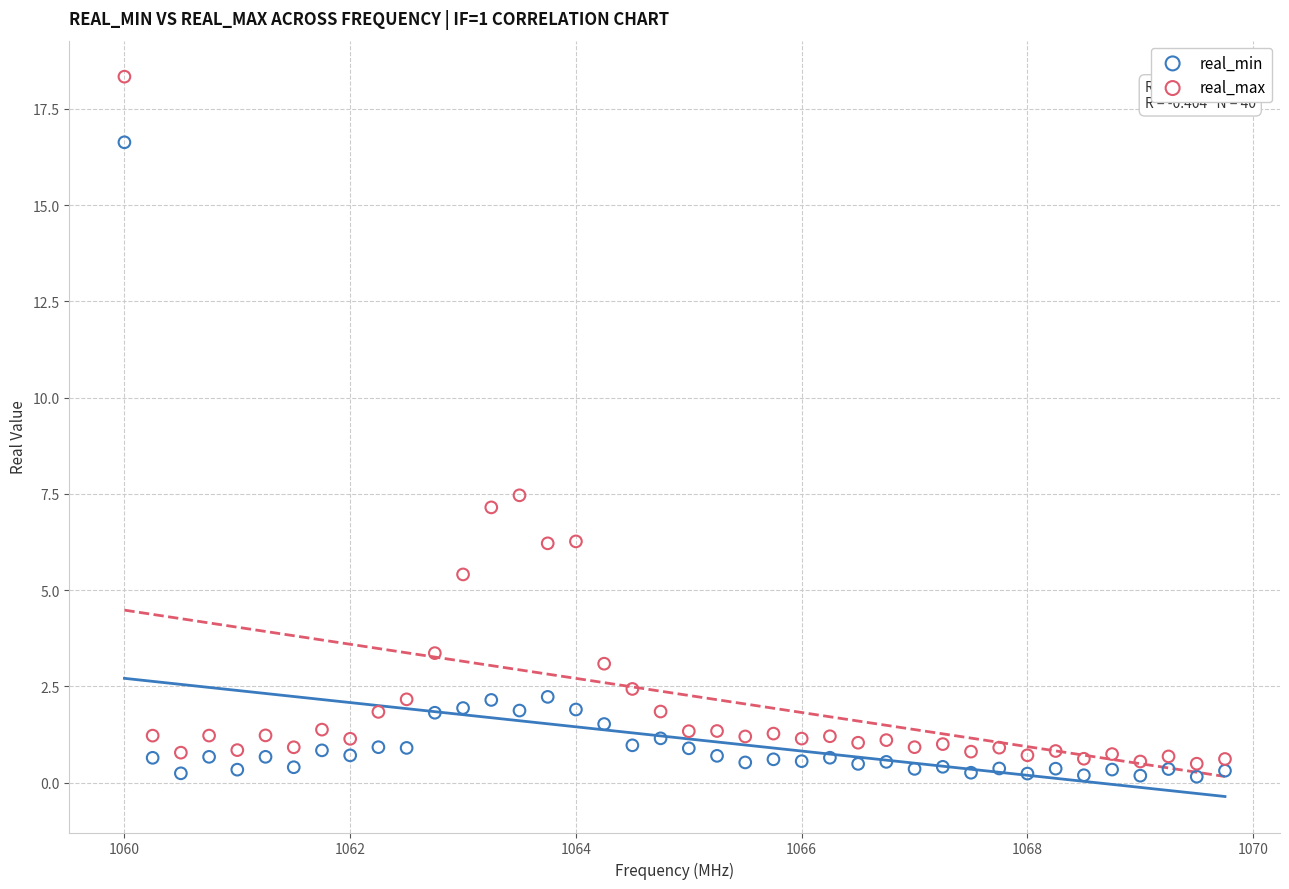

Which series contains the highest Y value?

real_max